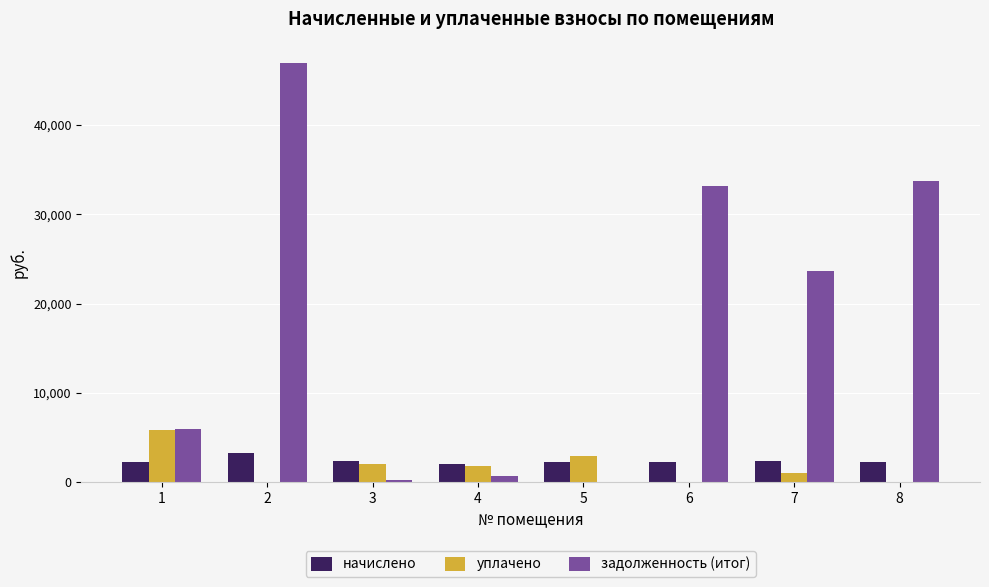

What is the maximum value for начислено?

3240.0